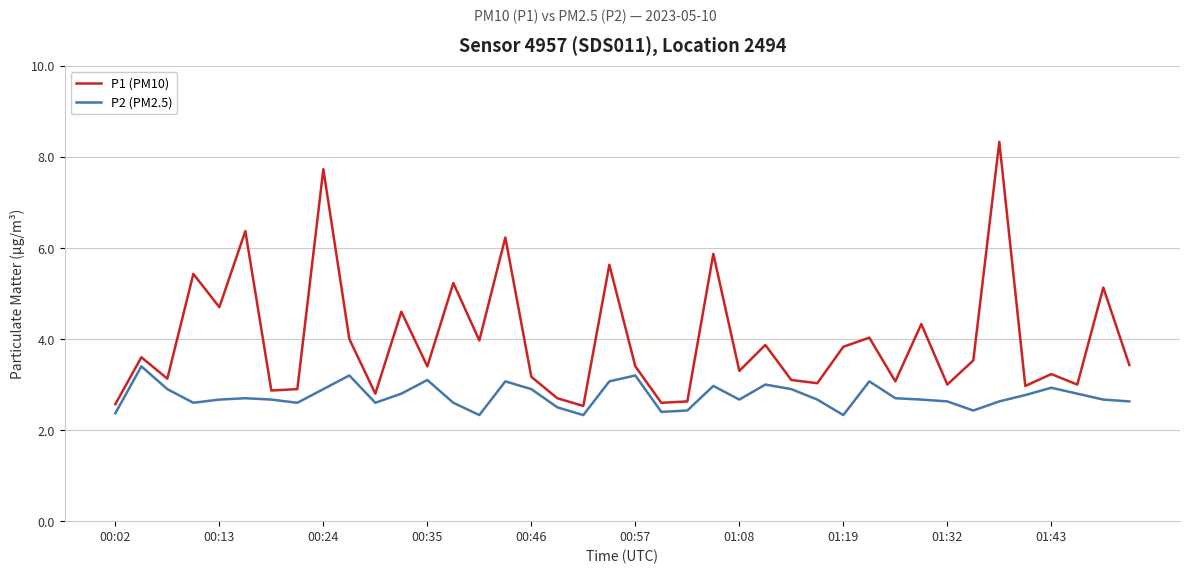

Rank the series by their average value, from highest to lowest.

P1 (PM10), P2 (PM2.5)